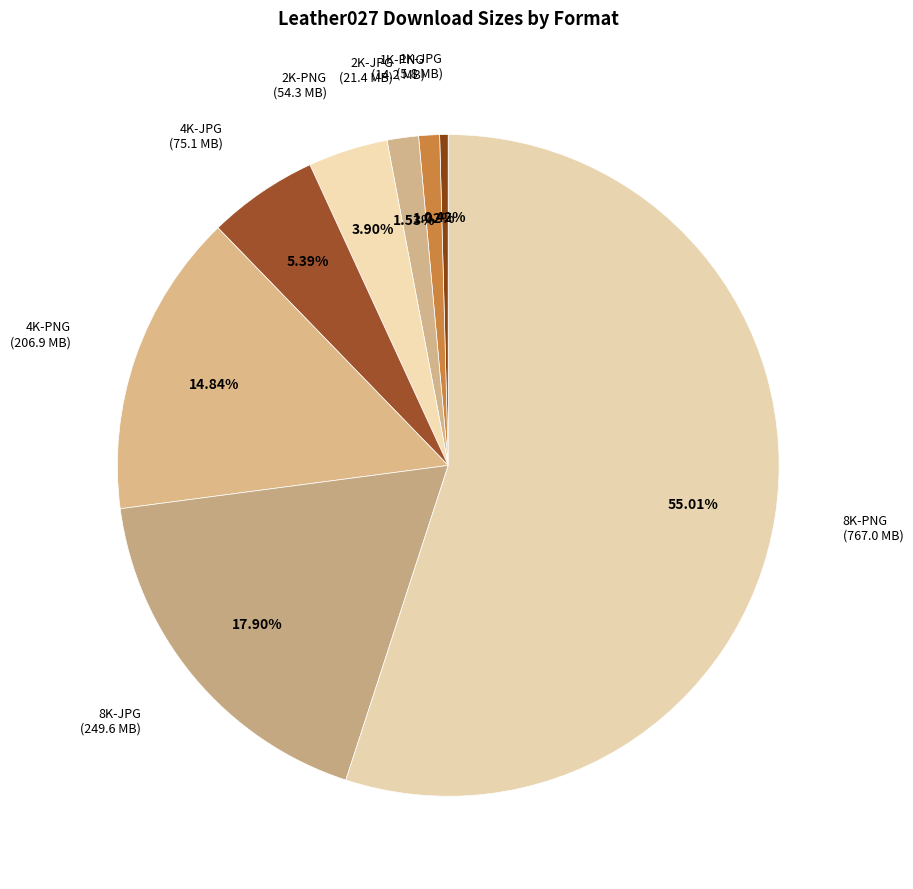

Is the sum of 1K-PNG and 4K-JPG greater than half?

No